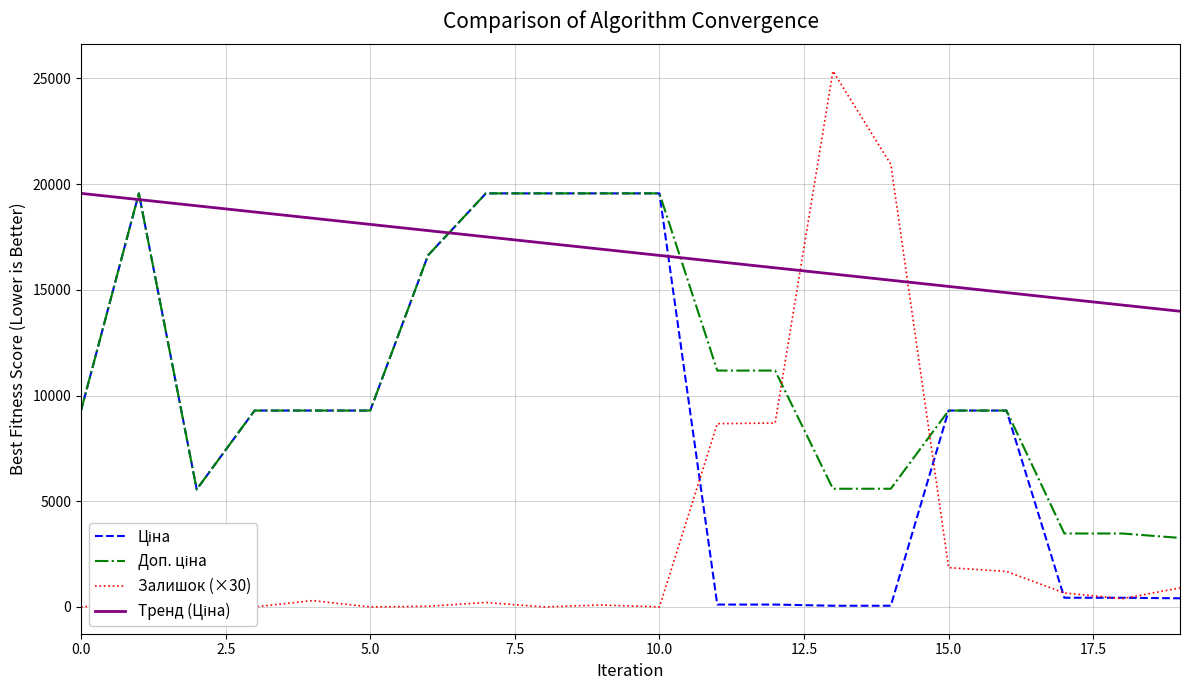

How many distinct data groups are displayed?

4